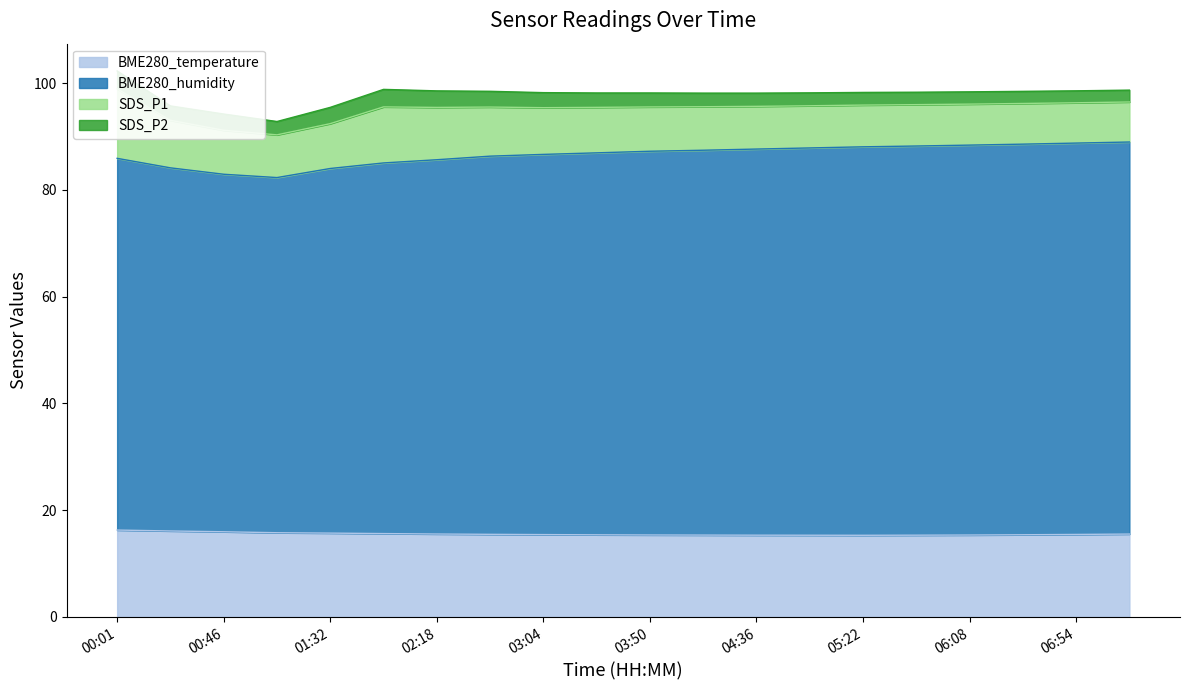

Which series has the largest total across all categories?

BME280_humidity